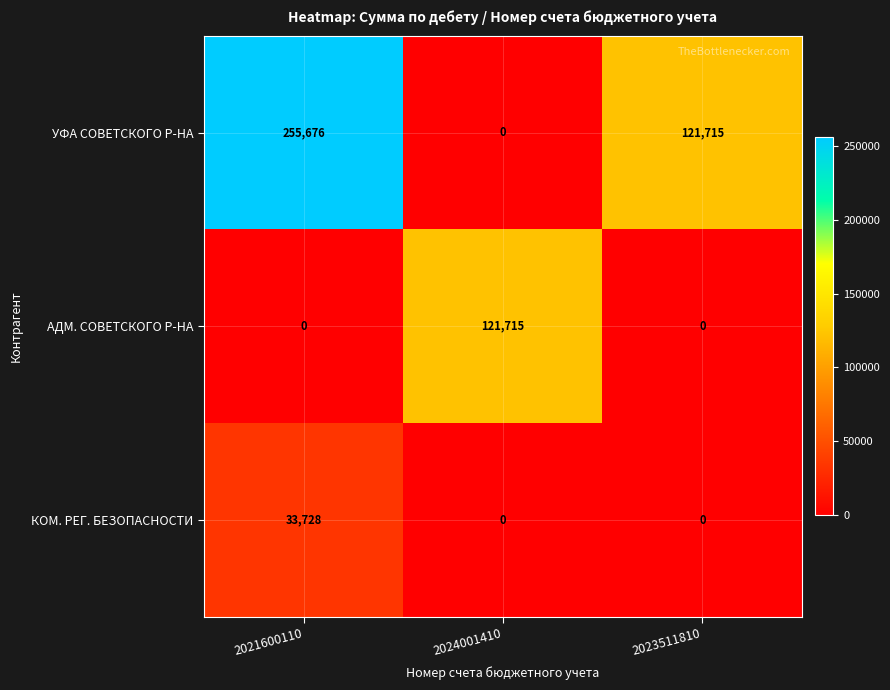

List the series in order of their peak value, highest first.

УФА СОВЕТСКОГО Р-НА, АДМ. СОВЕТСКОГО Р-НА, КОМ. РЕГ. БЕЗОПАСНОСТИ